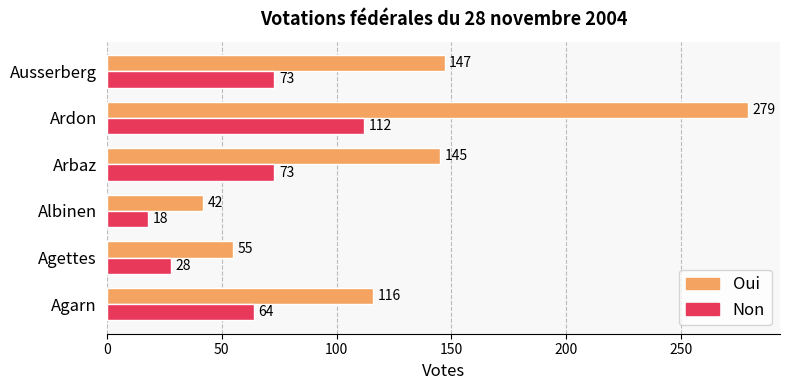

Which series has the widest spread of values?

Oui